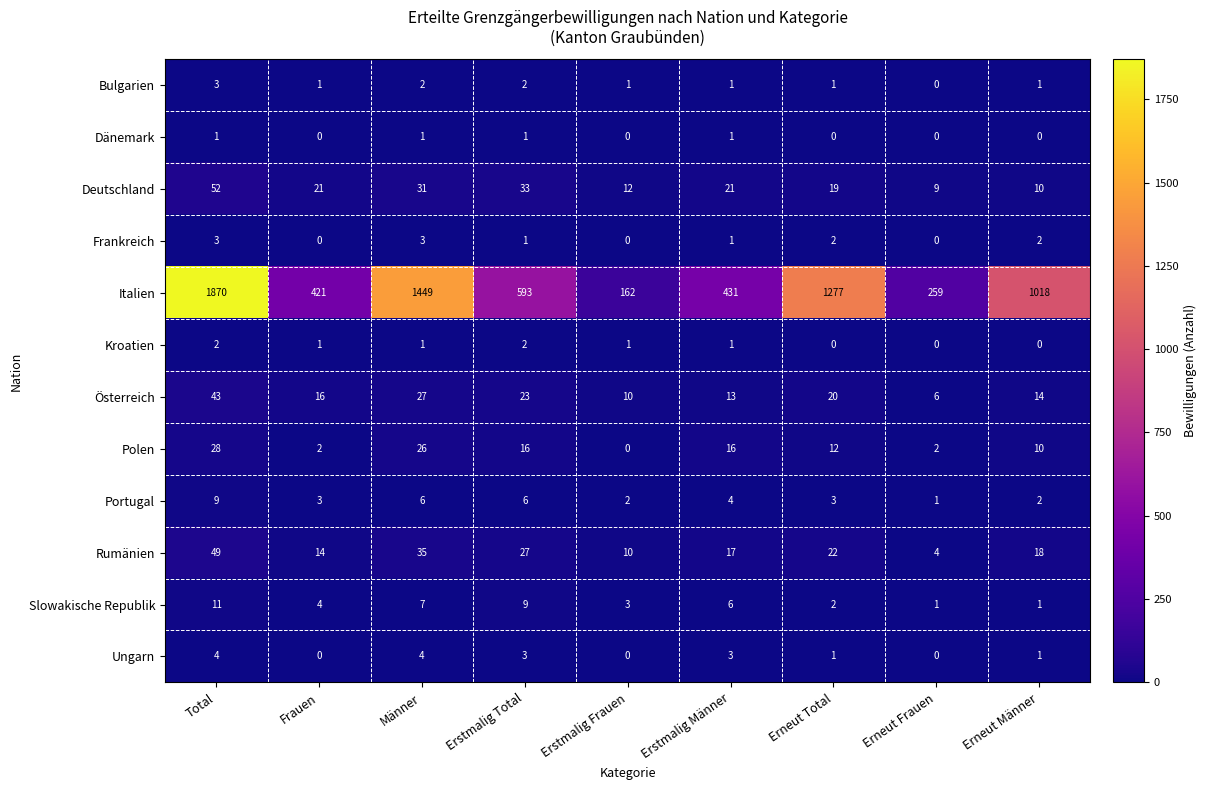

The Deutschland series shows 8 at Erneut Total. True or false?

False